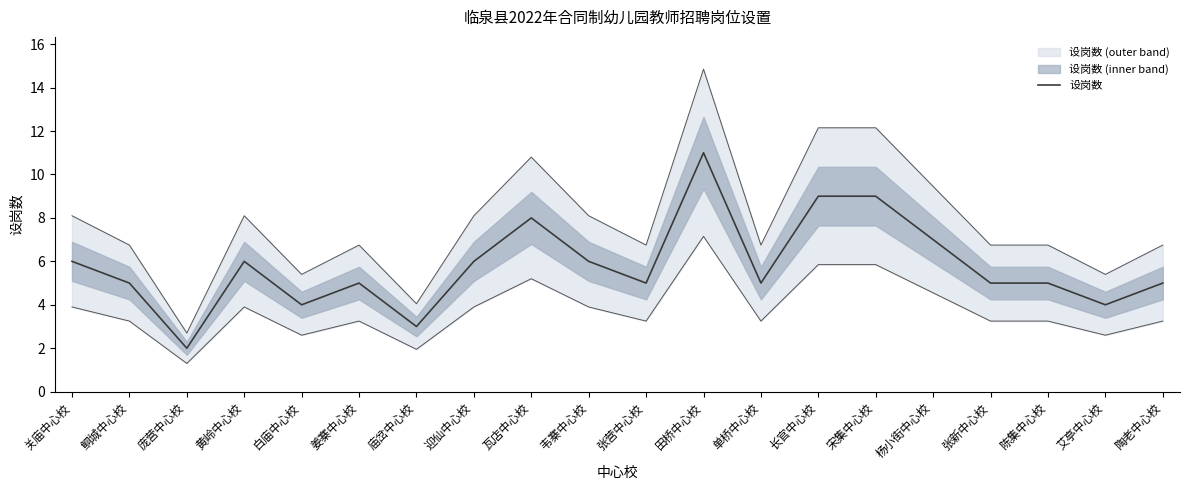

What is the value of the 1st point from the left?

6